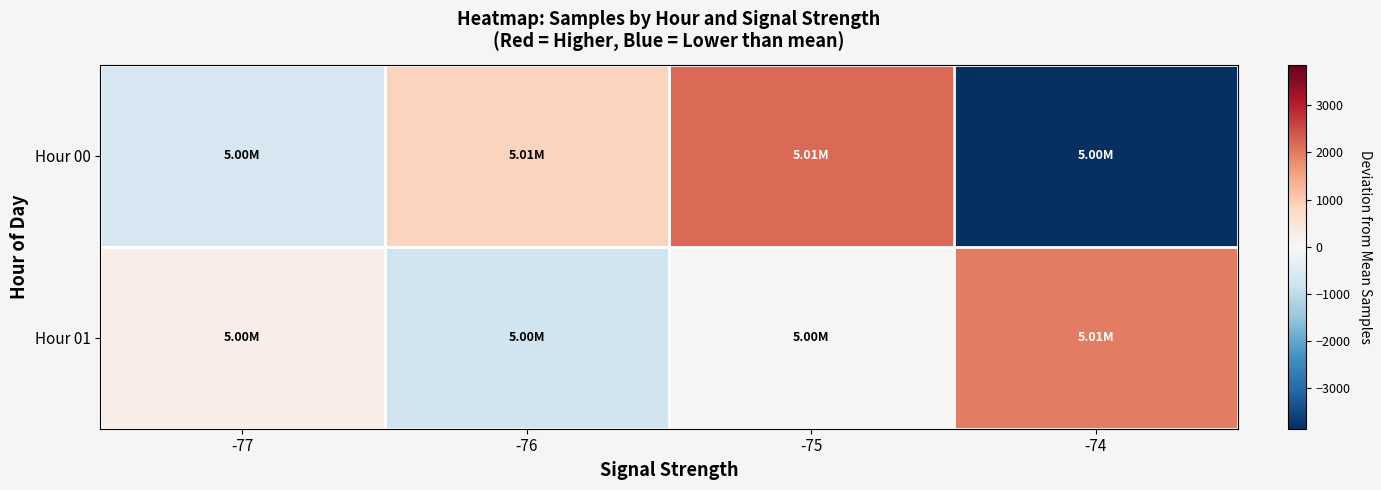

Which series changed the most between -75 and -74?

Hour 00